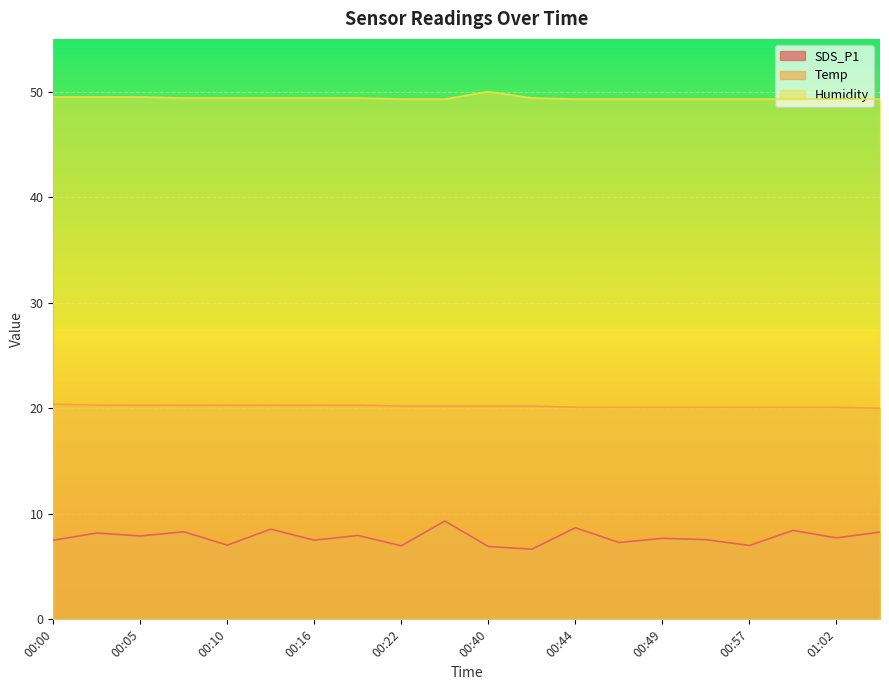

Is it true that Humidity equals 50.0 at 00:40?

True